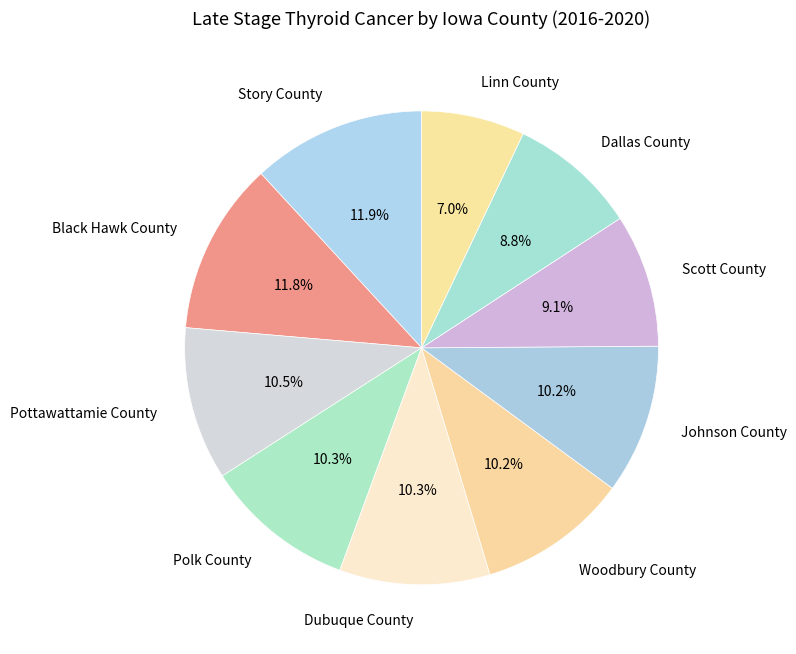

How many segments does this pie chart have?

10